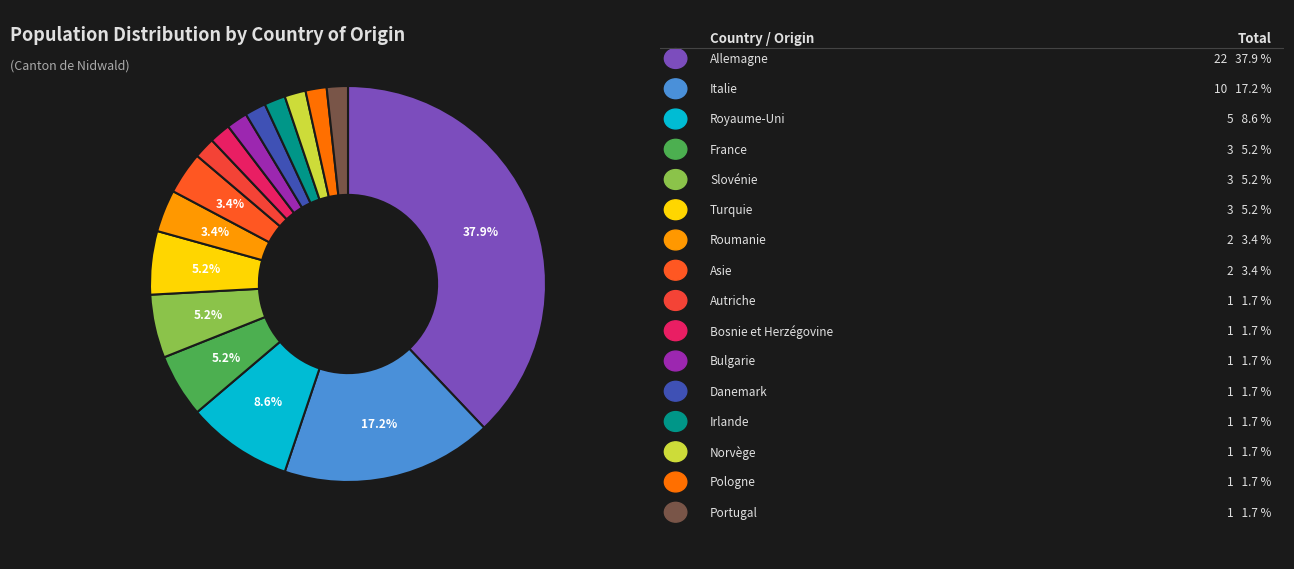

Rank the categories by value from lowest to highest.

Autriche, Bosnie et Herzégovine, Bulgarie, Danemark, Irlande, Norvège, Pologne, Portugal, Roumanie, Asie, France, Slovénie, Turquie, Royaume-Uni, Italie, Allemagne